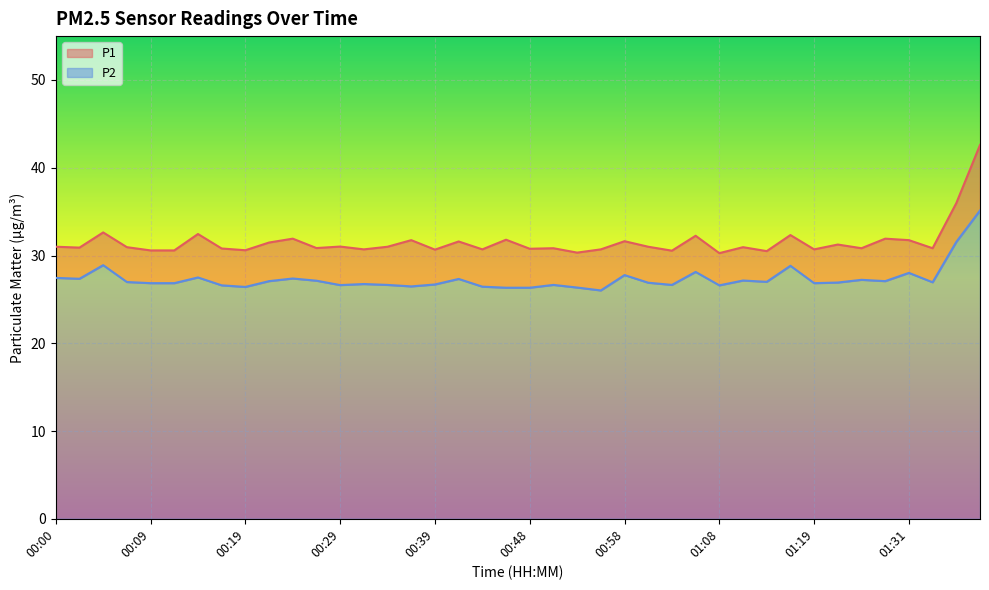

True or false: P2 has a value of 26.6 at 01:08.

True